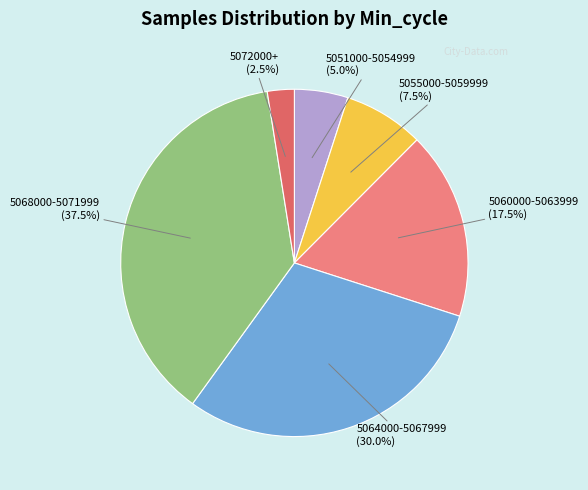

Is there a majority slice in this chart?

No